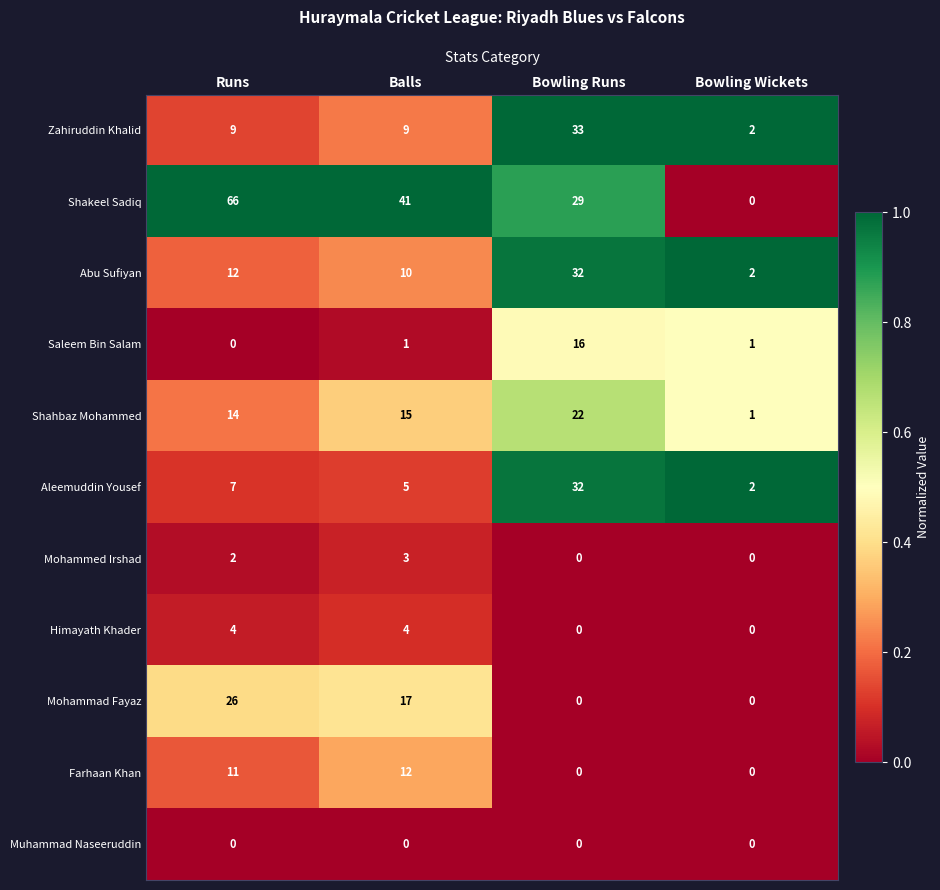

Which series has the widest spread of values?

Shakeel Sadiq